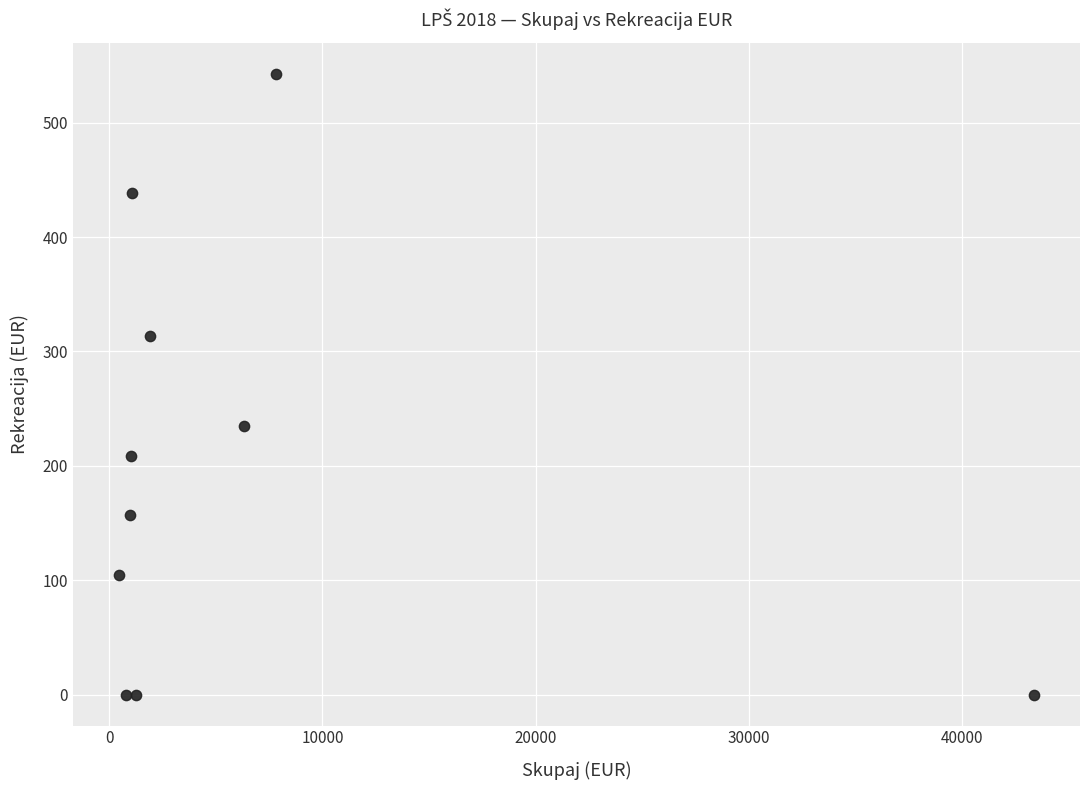

What Y value in the scatter plot is closest to 271?

234.9